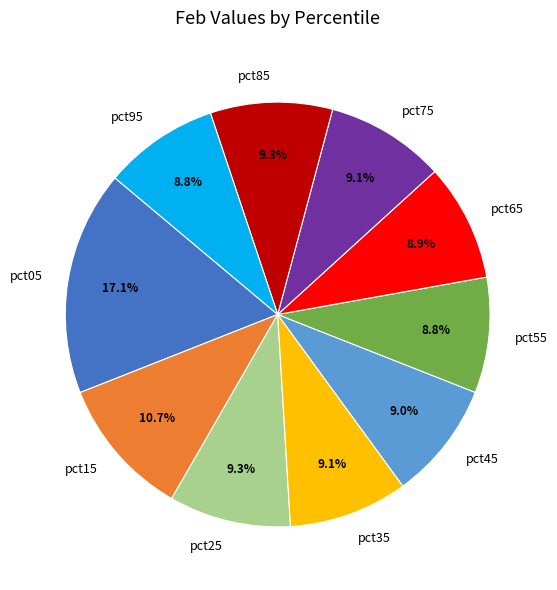

Approximately how many times larger is the value at pct45 compared to pct25?

1.0